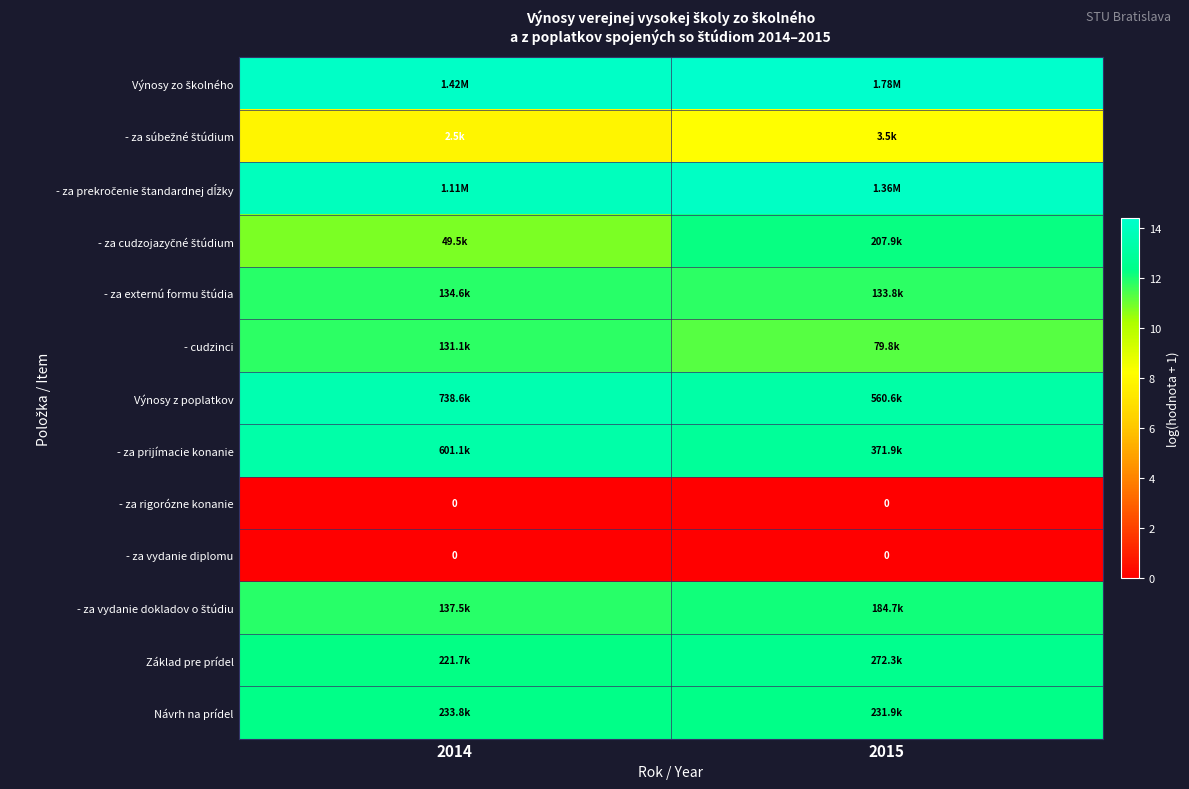

Where is - za prekročenie štandardnej dĺžky nearest to the value 14?

2014